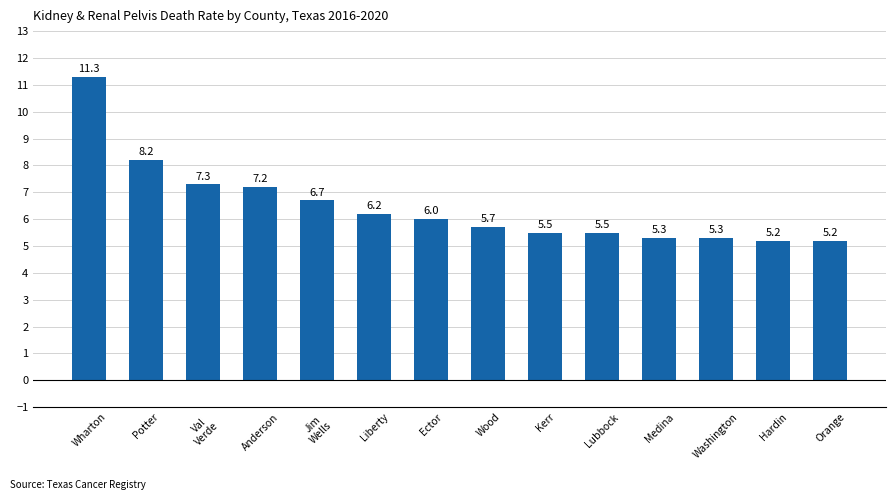

How many series are shown in this chart?

1